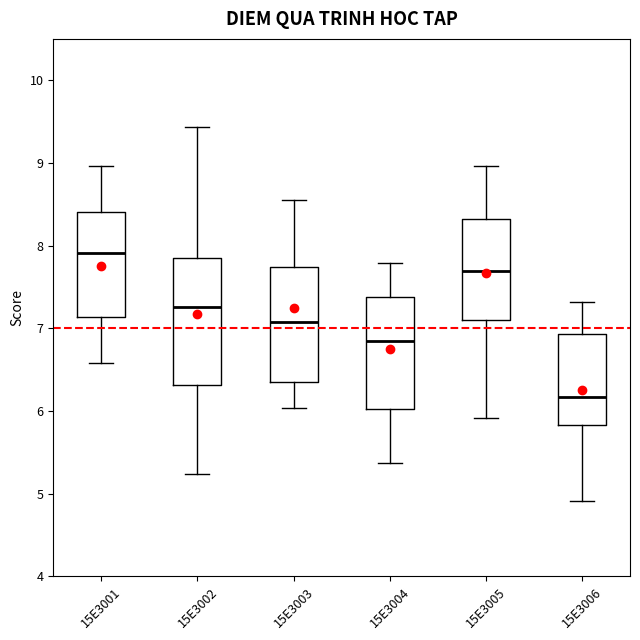

Where is the lower edge of the box at x = 15E3005 on the y-axis? The values are not printed on the chart, so give them approximately, as read against the axis.

7.1